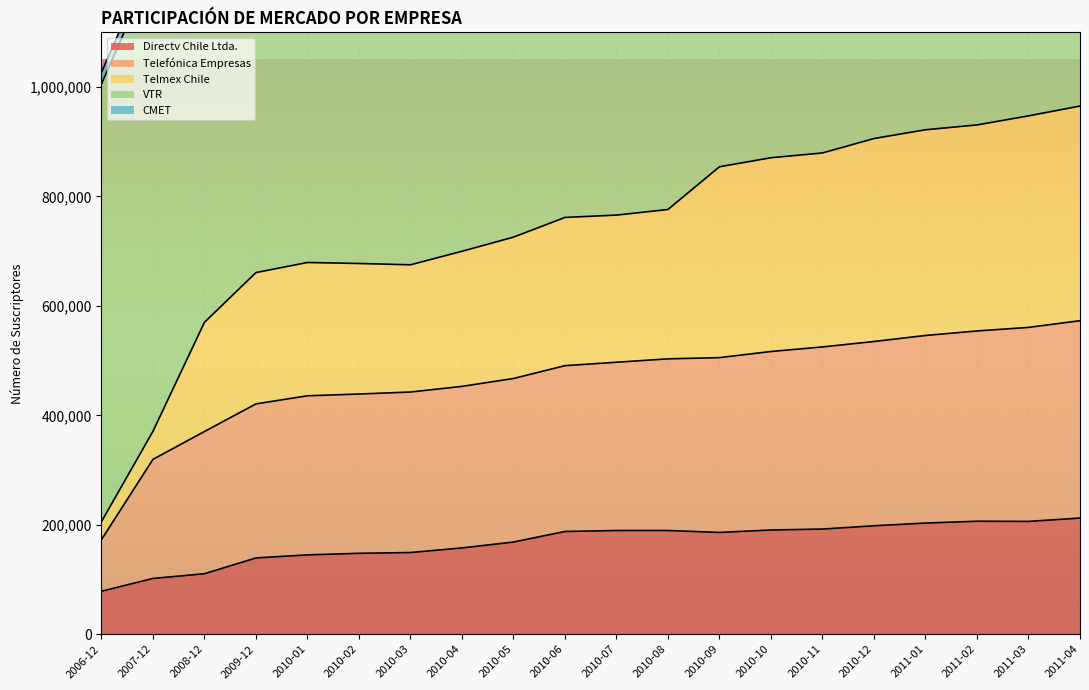

What is the label of the 5th point from the left?

2010-01